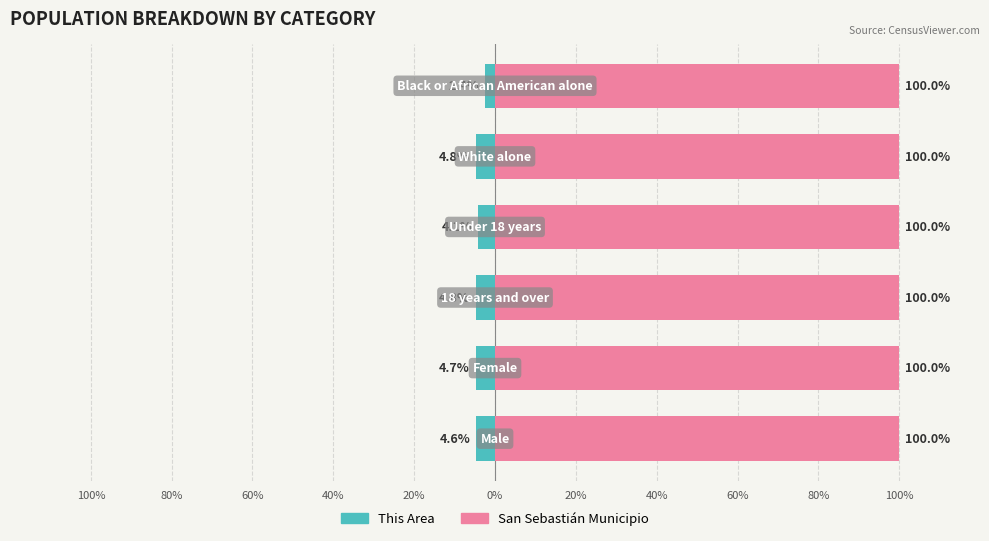

At 80%, list the series in order from smallest to largest.

This Area, San Sebastián Municipio